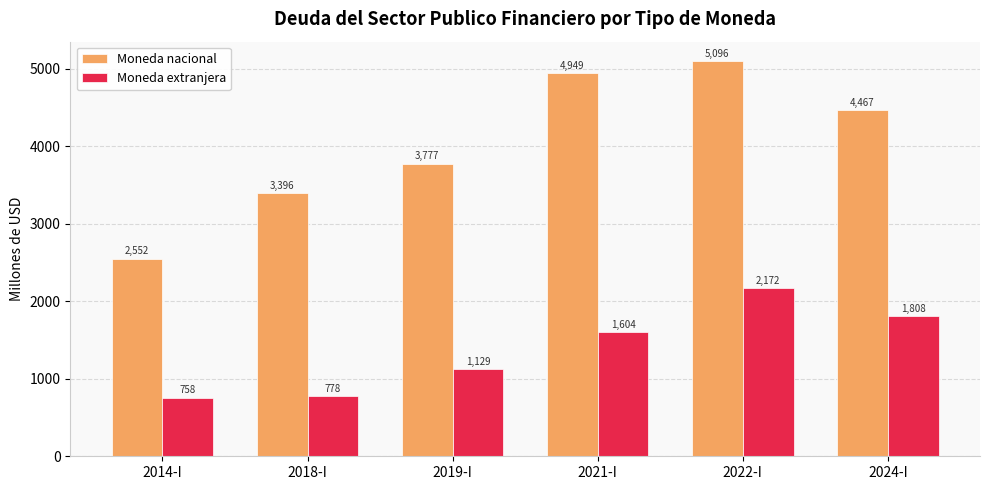

Are the bars grouped side by side (vs. stacked)?

Yes